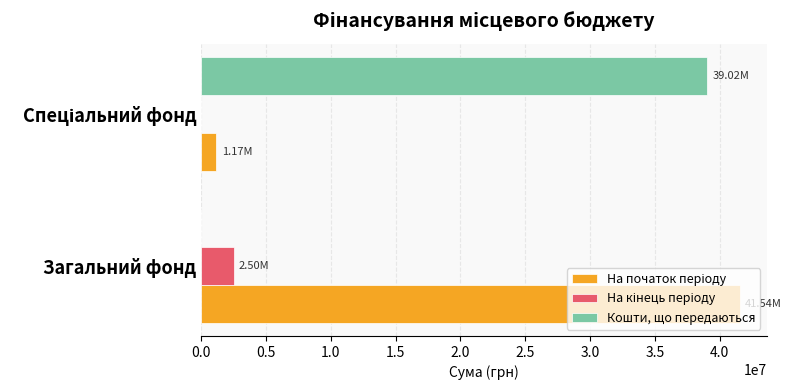

Which label corresponds to the largest value in the chart?

Загальний фонд